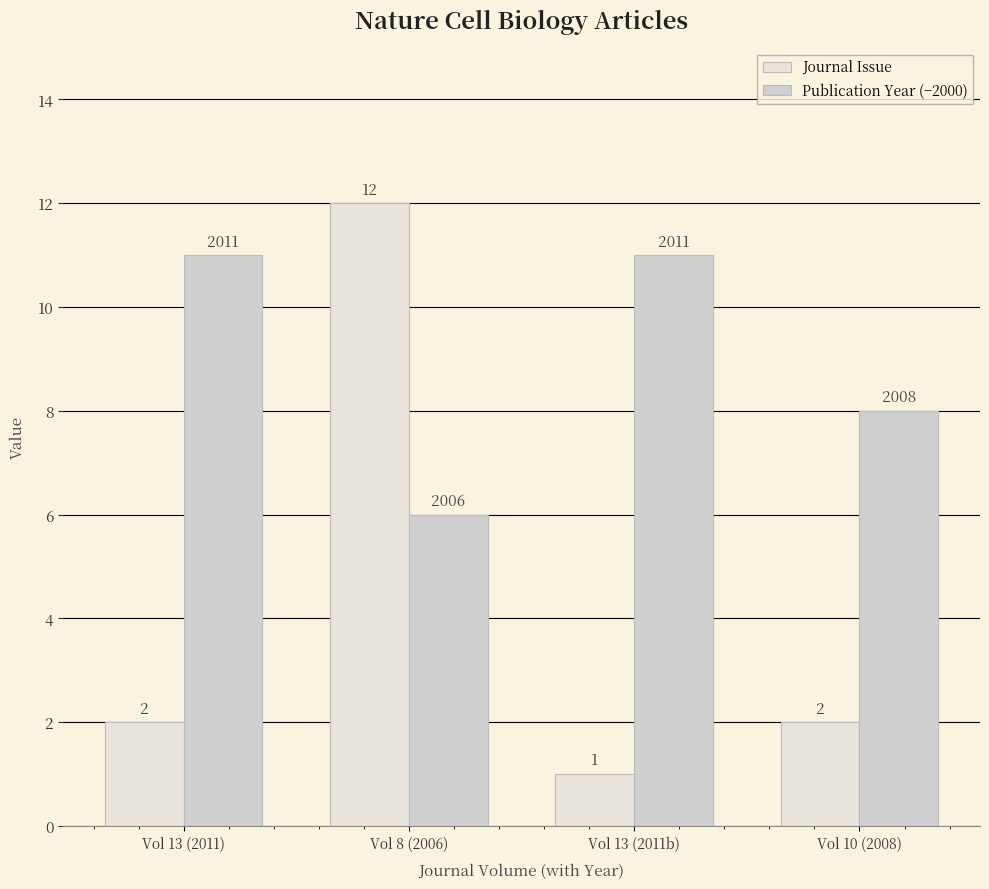

At how many categories does at least one series exceed 11?

1